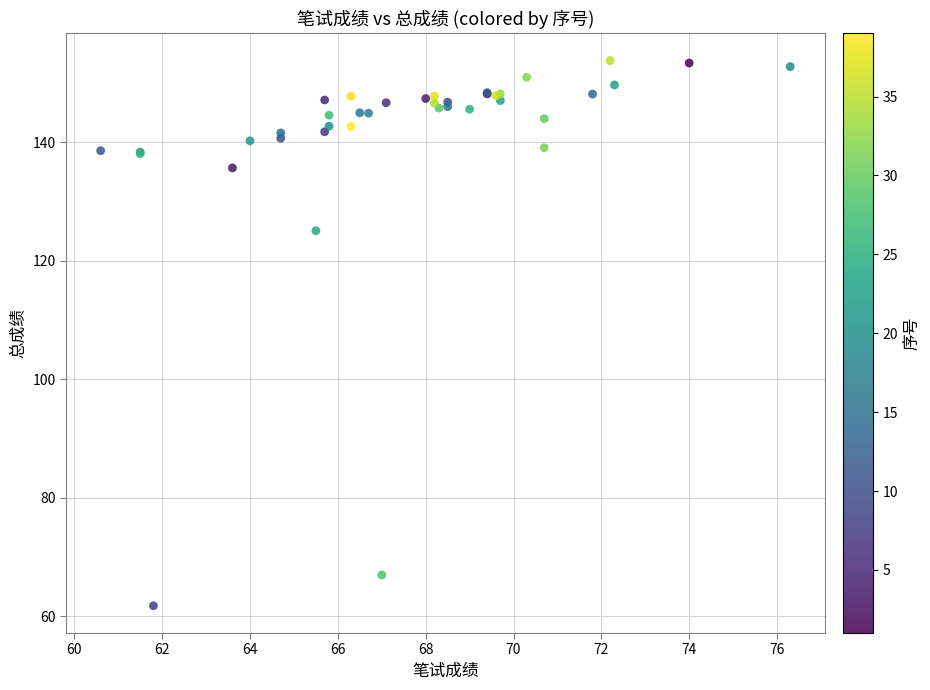

What Y value in the scatter plot is closest to 107?

125.1